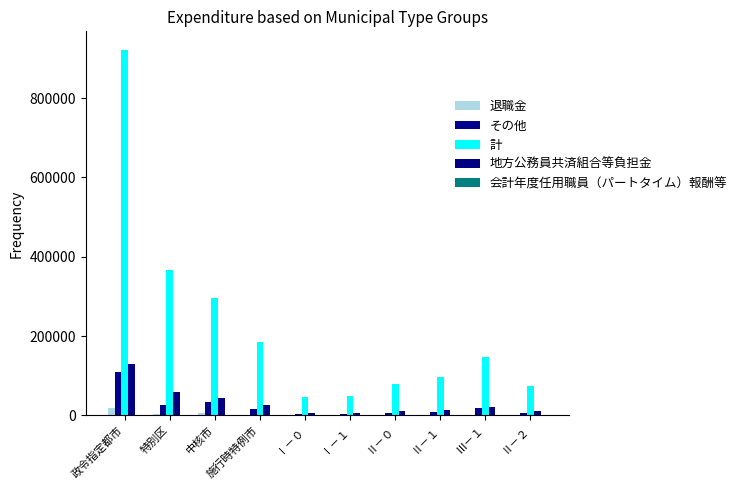

Count the number of data series in this chart.

5